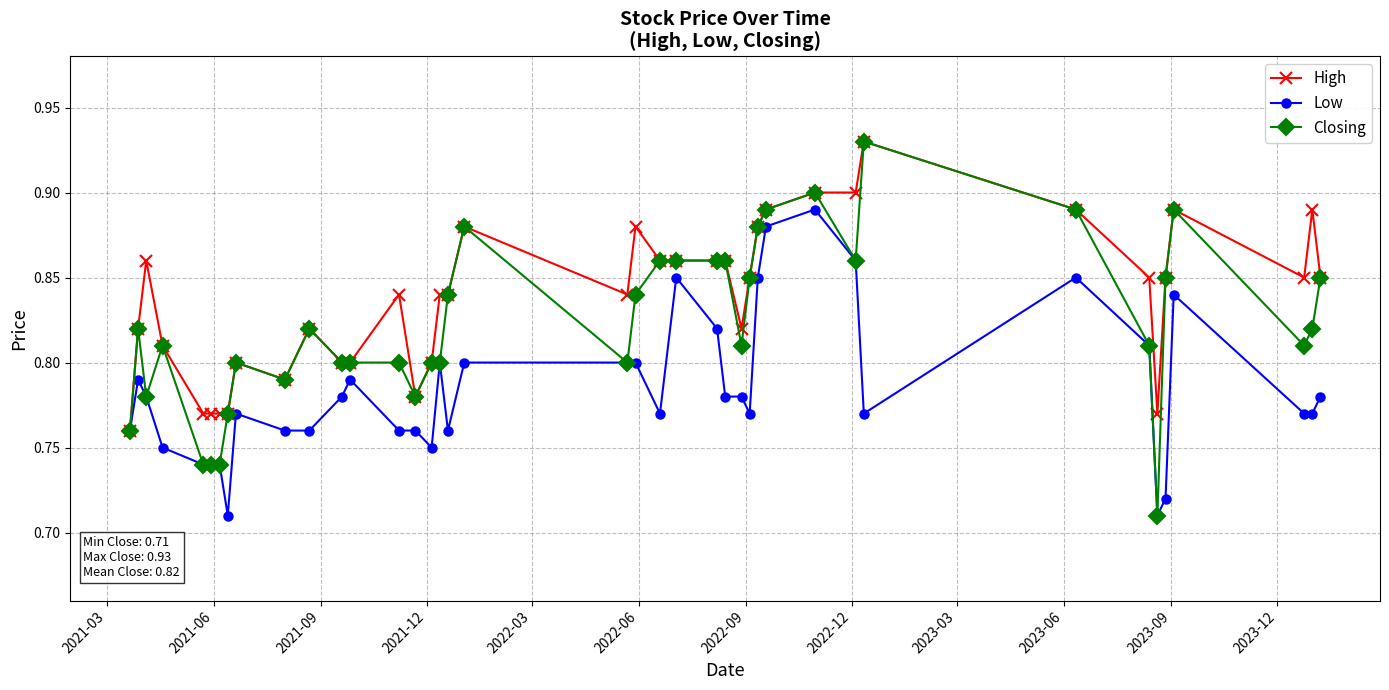

At how many categories does at least one series exceed 0?

40